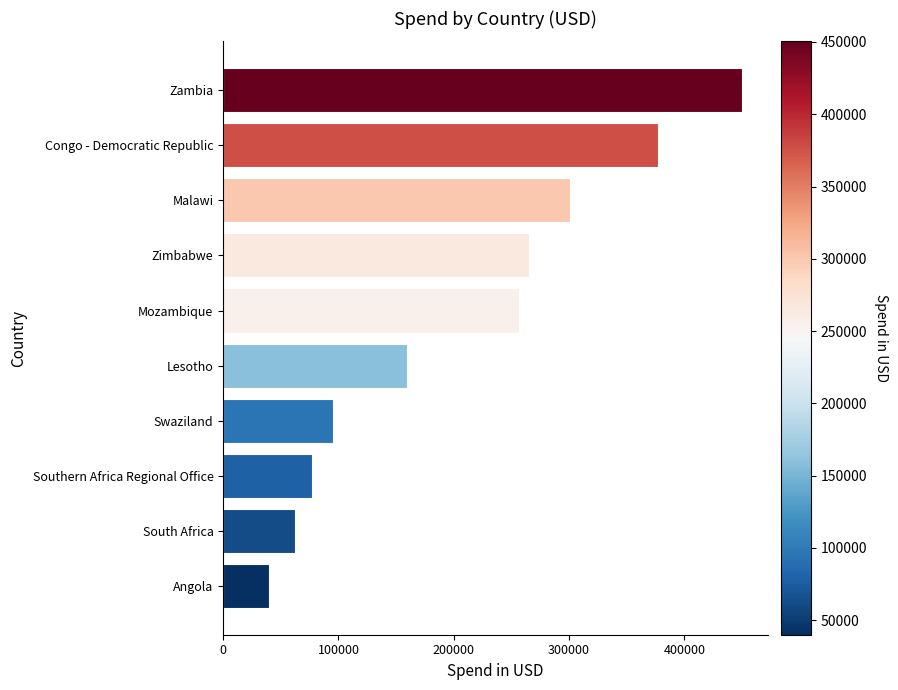

What is the difference between the maximum and minimum values?

410411